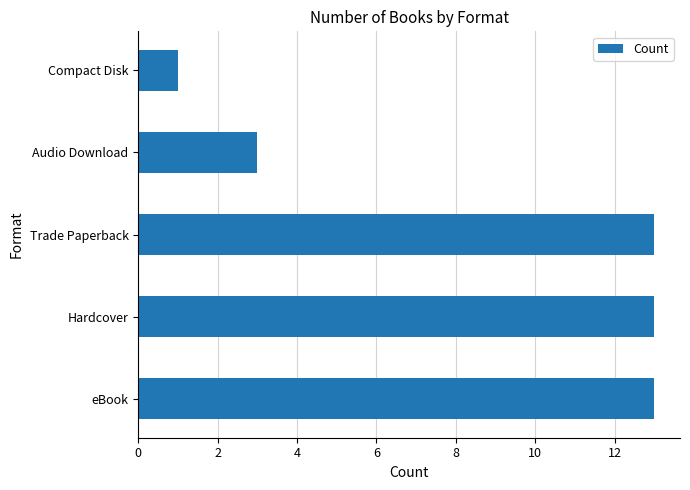

Where is the data nearest to the value 7?

Audio Download